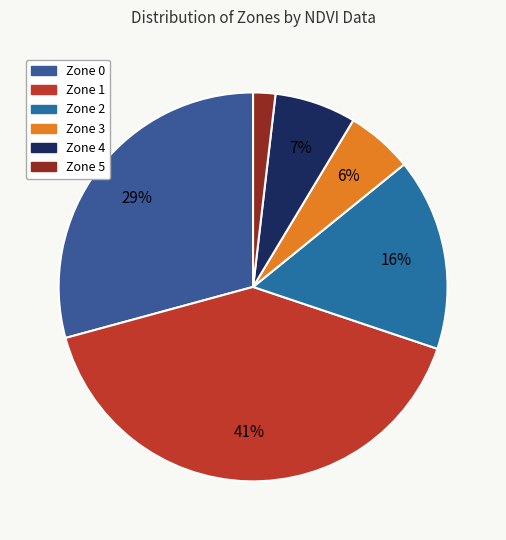

Does any single category account for the majority?

No